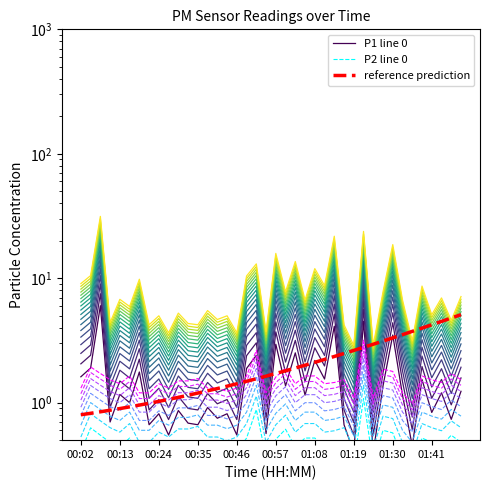

How many intersections are there between P1 line 0 and reference prediction?

17